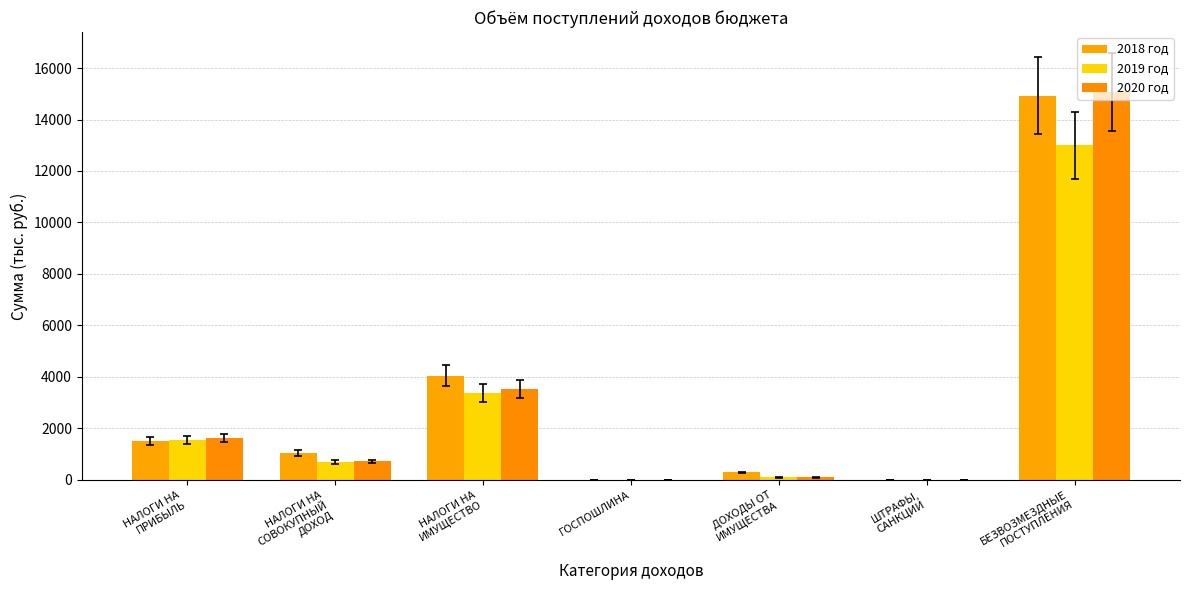

Are the bars grouped side by side (vs. stacked)?

Yes